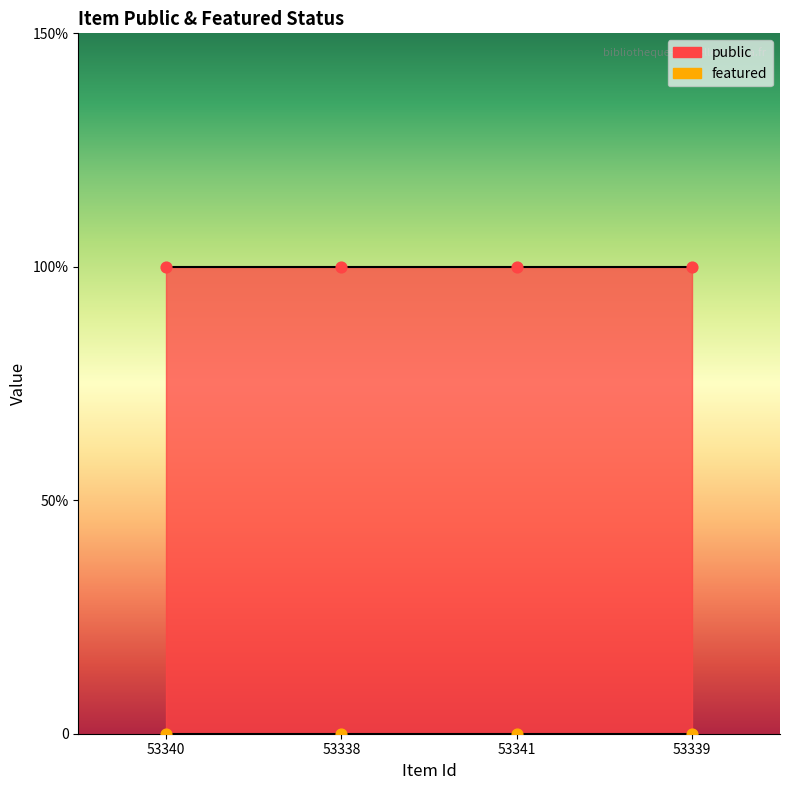

At how many categories does at least one series exceed 0?

4